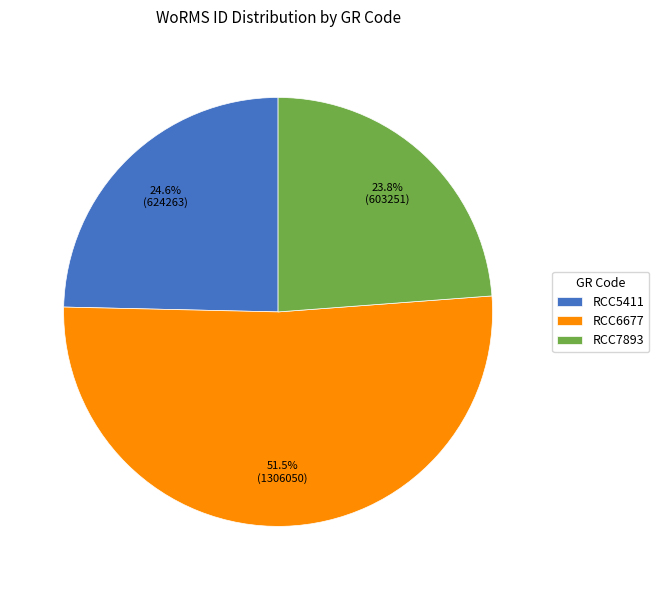

True or false: RCC7893 accounts for 24% of the total.

True